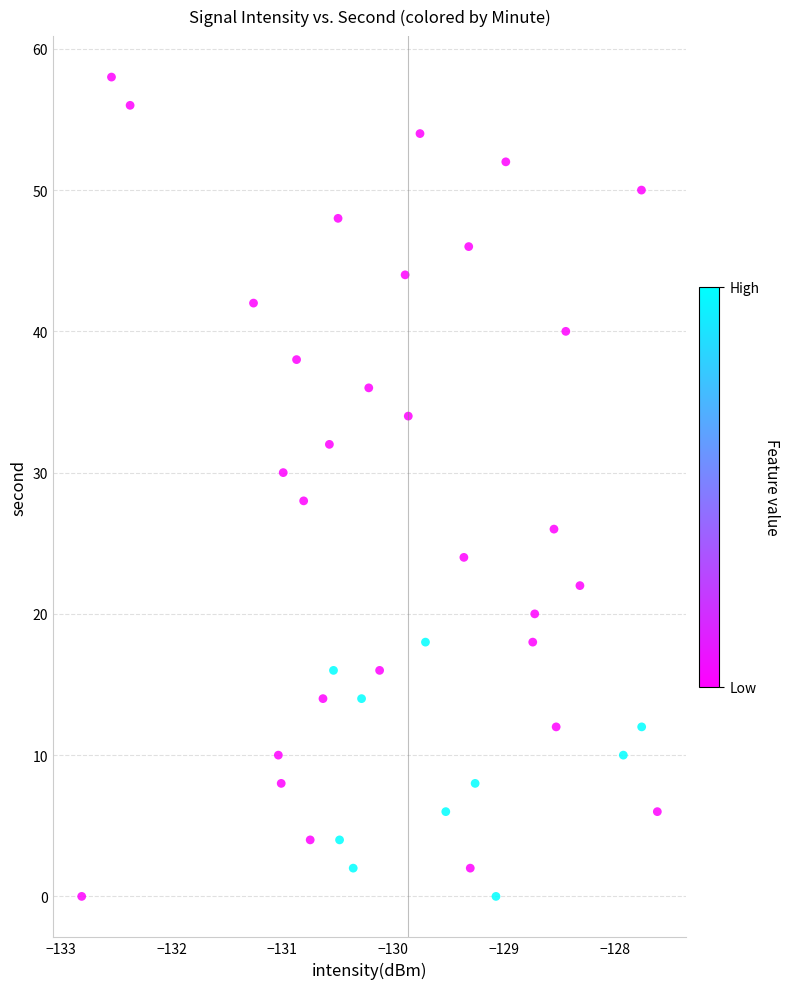

What is the range of Y values (max minus min)?

58